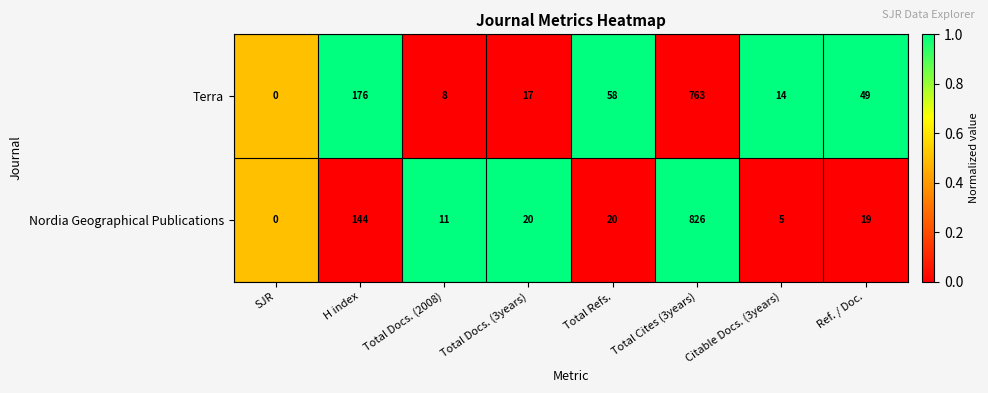

True or false: Terra has a value of 449 at Total Cites (3years).

False